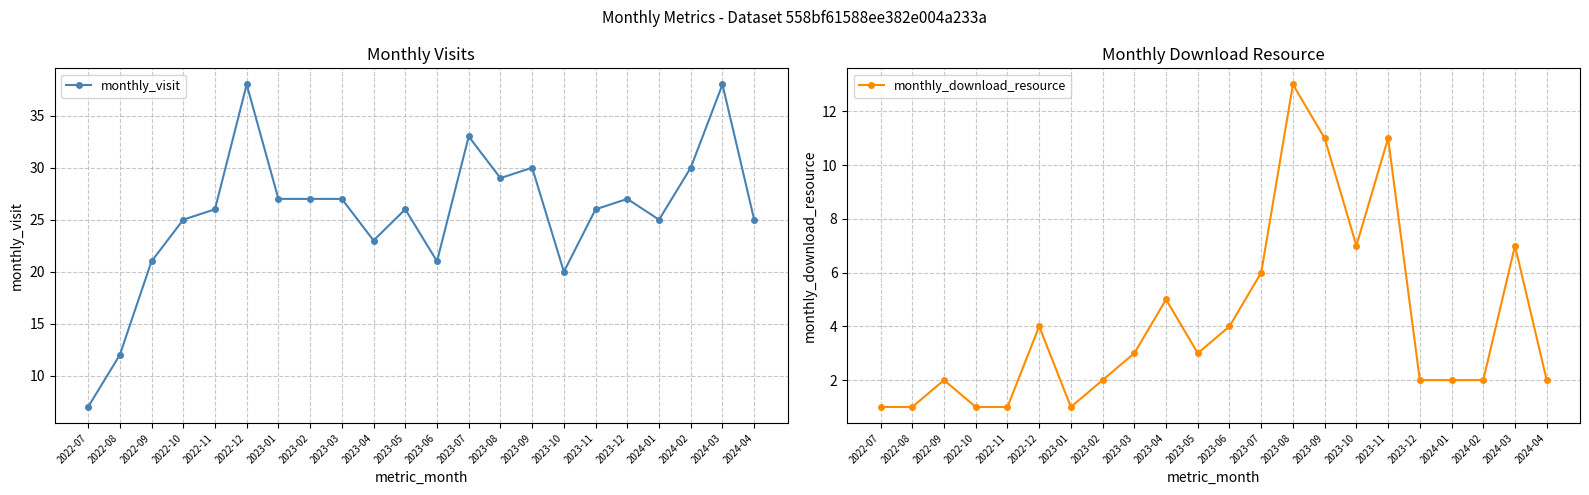

What are all the series names shown in the legend?

monthly_visit, monthly_download_resource